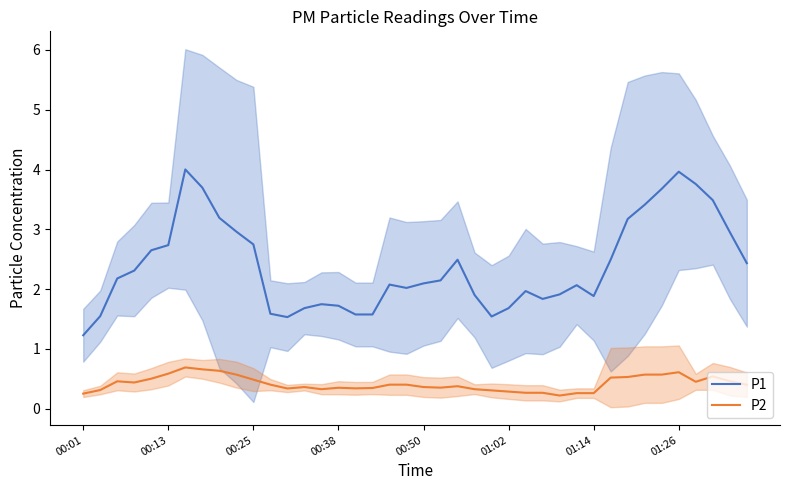

How many data points in P1 are less than 2?

16